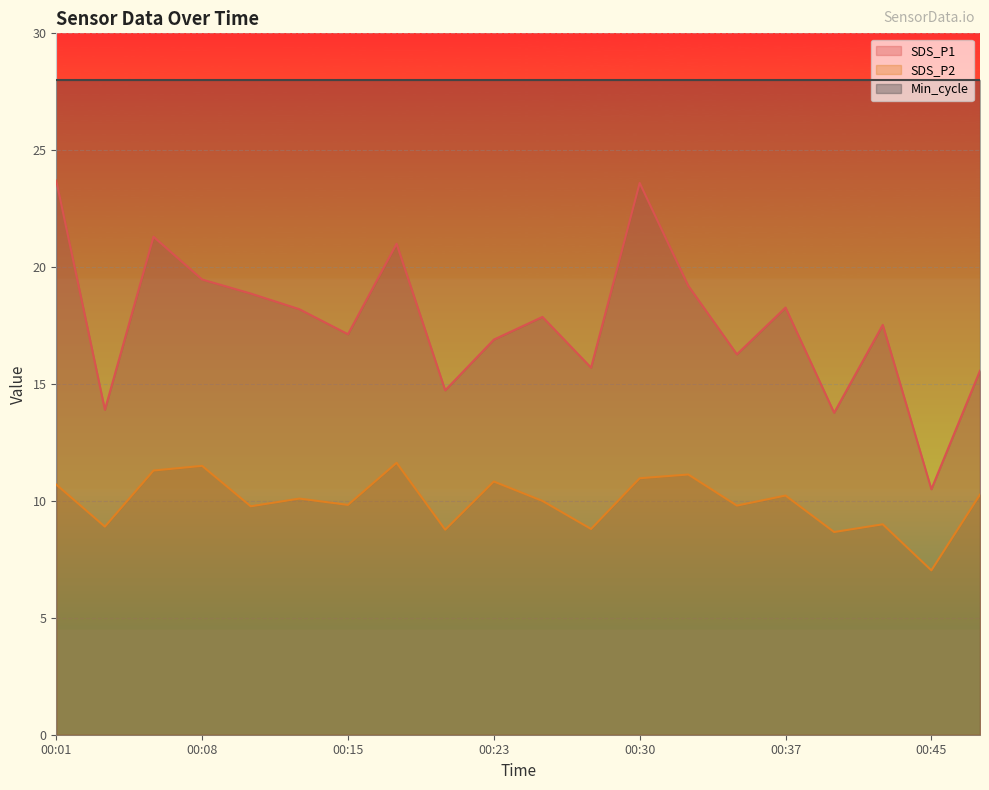

At which label does SDS_P2 first exceed 10?

00:01